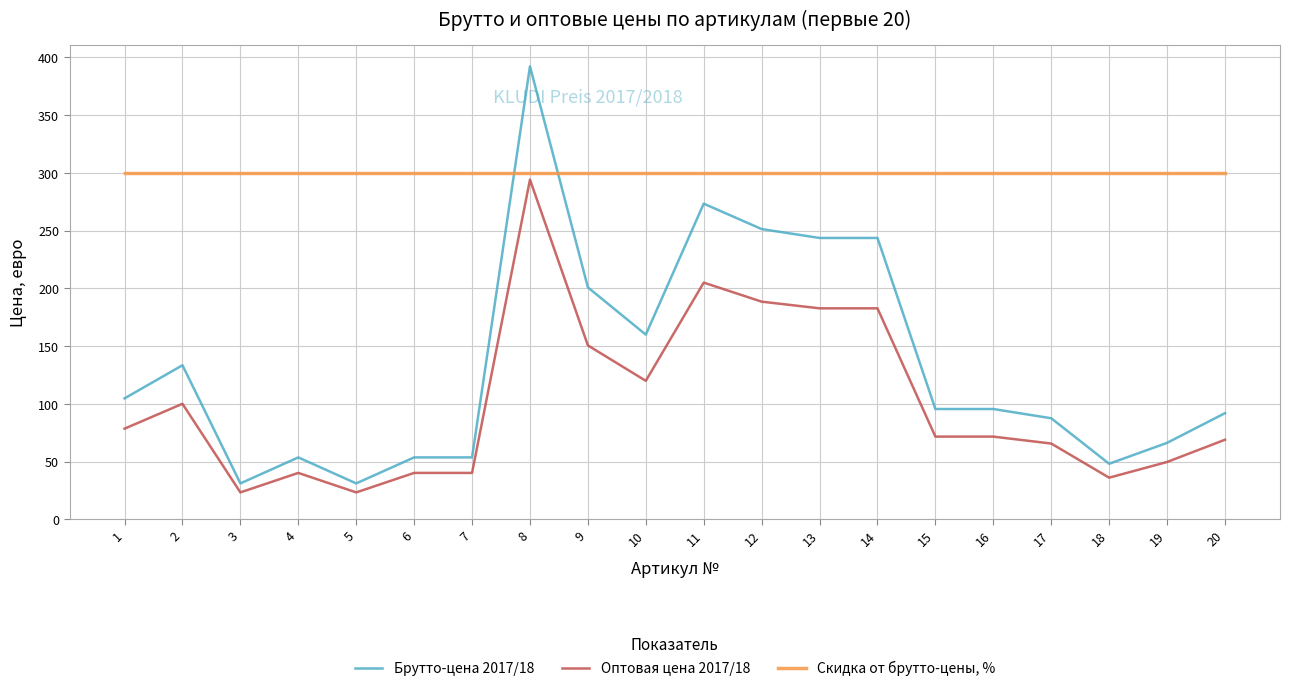

Where do Брутто-цена 2017/18 and Скидка от брутто-цены, % first cross each other?

7 and 8